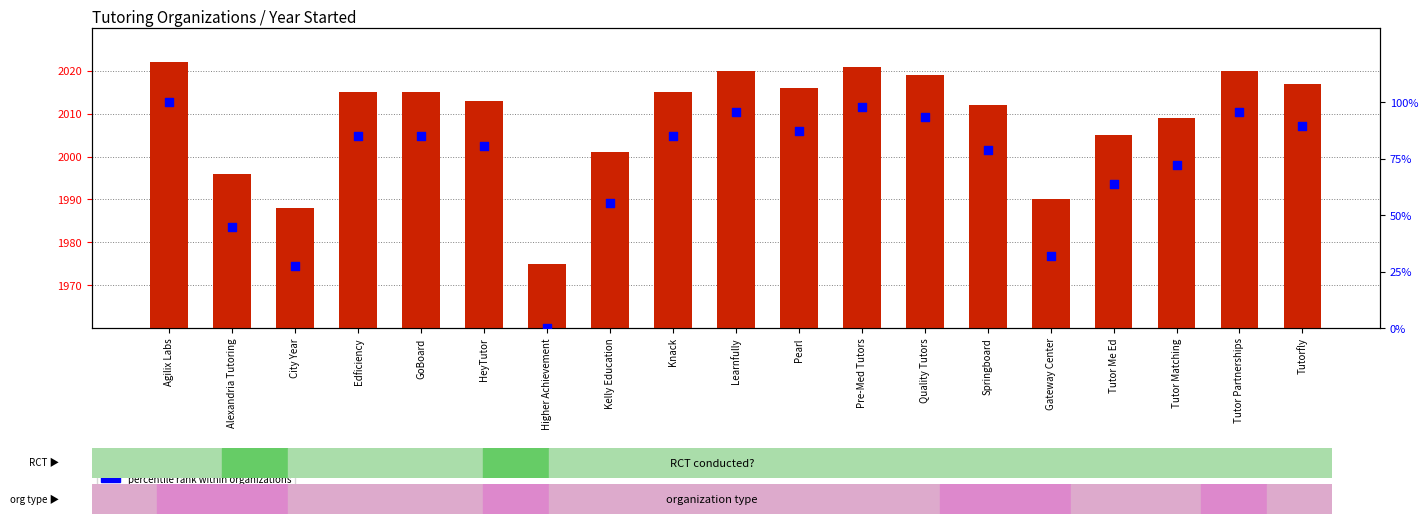

At which category is the sum across all series the highest?

Agilix Labs